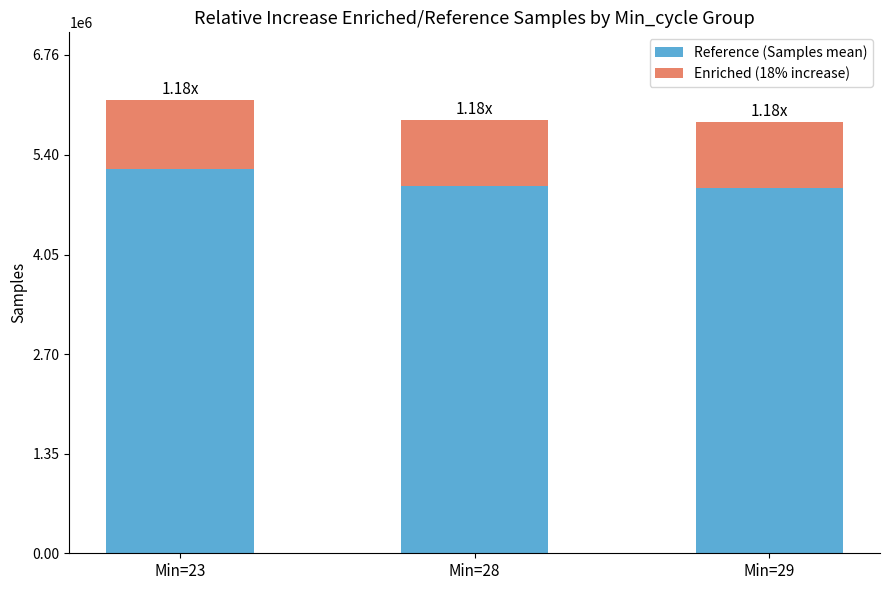

Are the bars grouped side by side (vs. stacked)?

No